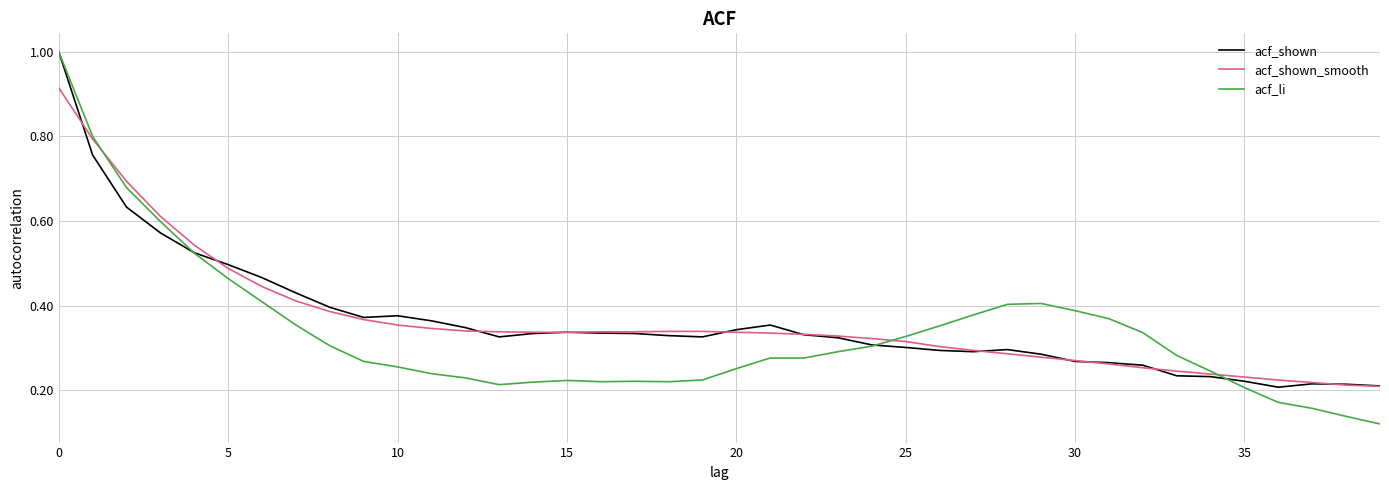

Which series ends up on top after the final intersection of acf_li and acf_shown?

acf_shown